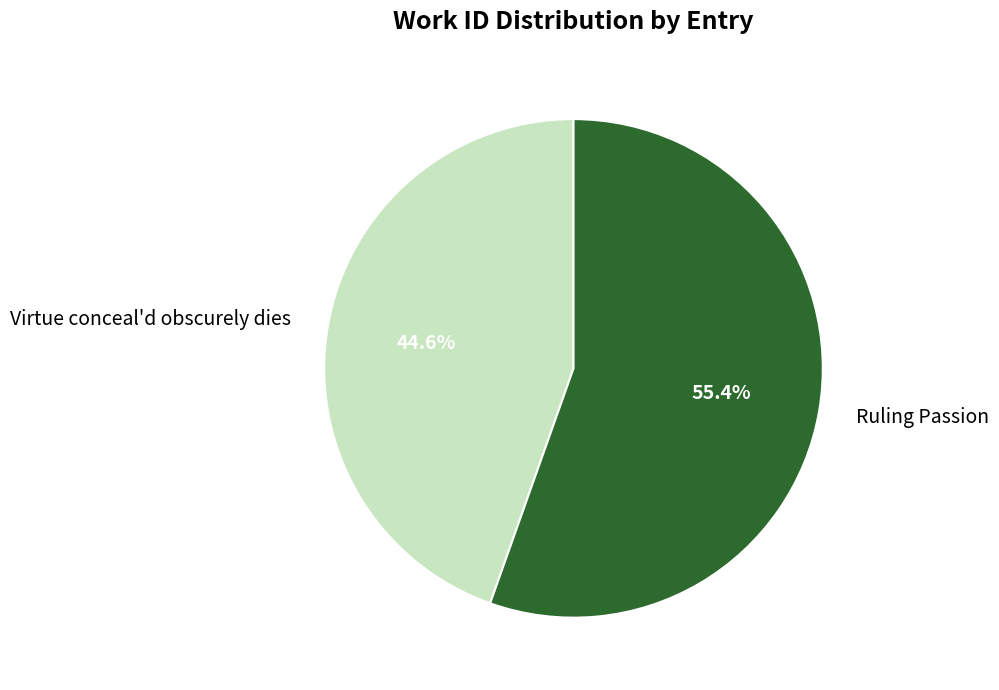

To the nearest percent, what is the average slice percentage?

50%